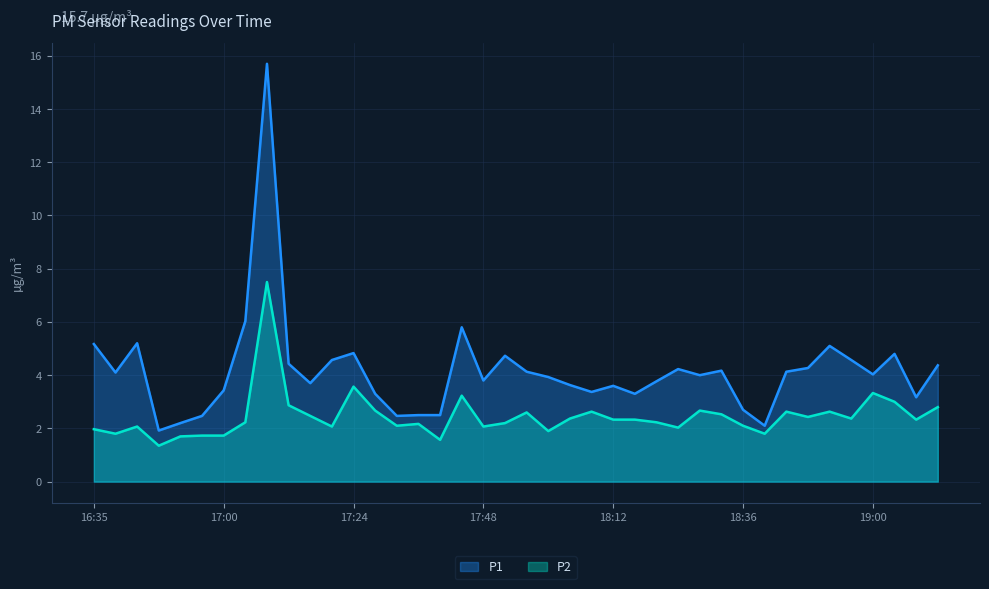

Which category has the lowest value across all series?

16:48